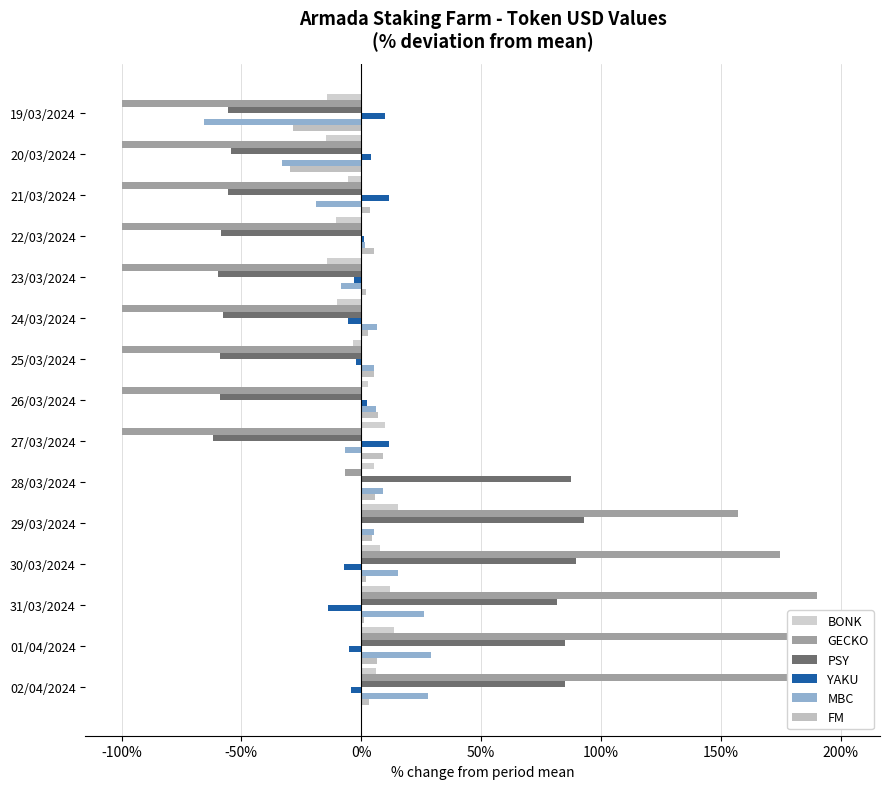

Reading left to right, transcribe all the data shown in this chart.

BONK: -14.4	-14.8	-5.7	-10.4	-14.2	-10.2	-3.5	2.9	10.0	5.3	15.2	7.8	11.9	13.9	6.3
GECKO: -100.0	-100.0	-100.0	-100.0	-100.0	-100.0	-100.0	-100.0	-100.0	-6.9	157.0	174.8	189.9	201.3	183.5
PSY: -55.8	-54.4	-55.8	-58.4	-59.8	-57.8	-59.1	-59.1	-61.8	87.7	93.0	89.7	81.6	85.0	85.0
YAKU: 10.0	4.0	11.6	1.0	-3.1	-5.4	-2.4	2.4	11.7	0.2	0.3	-7.1	-13.9	-5.0	-4.4
MBC: -65.5	-33.0	-18.7	1.5	-8.6	6.5	5.4	6.3	-6.8	9.1	5.2	15.5	26.4	29.1	27.8
FM: -28.4	-29.8	3.5	5.4	1.8	2.9	5.4	7.0	9.1	5.5	4.7	1.9	1.4	6.5	3.2